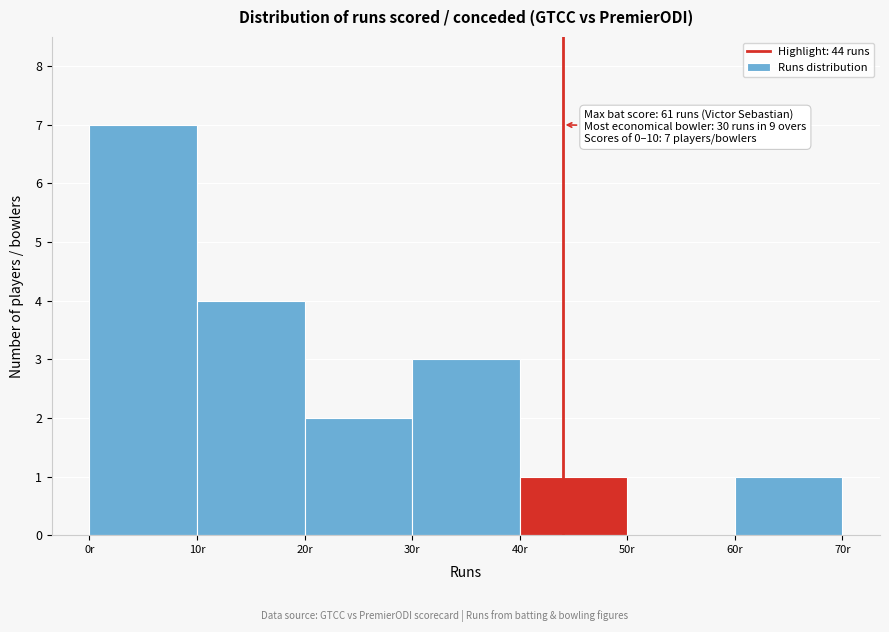

Which range on the x-axis has the tallest bar?

0 to 10